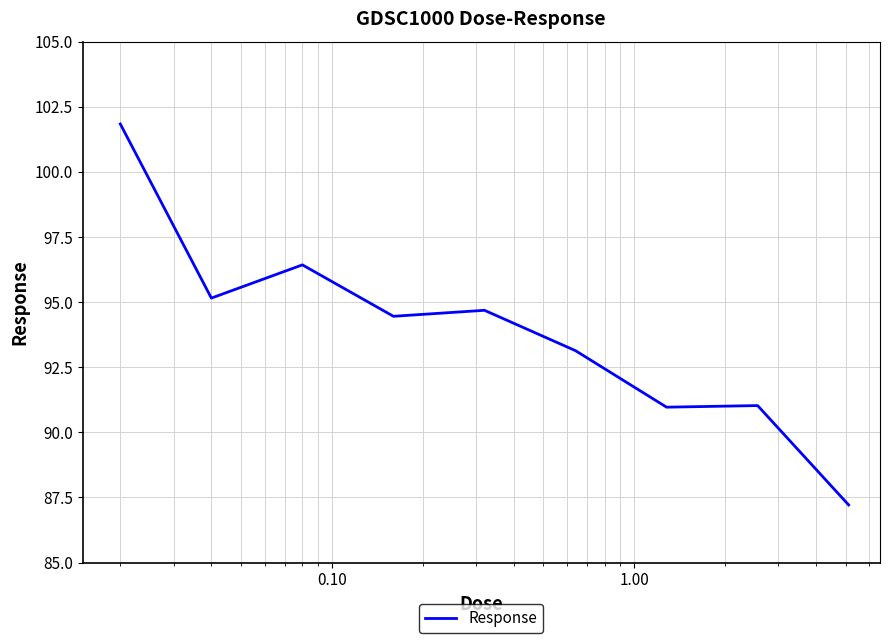

What is the difference between the maximum and minimum values?

14.6